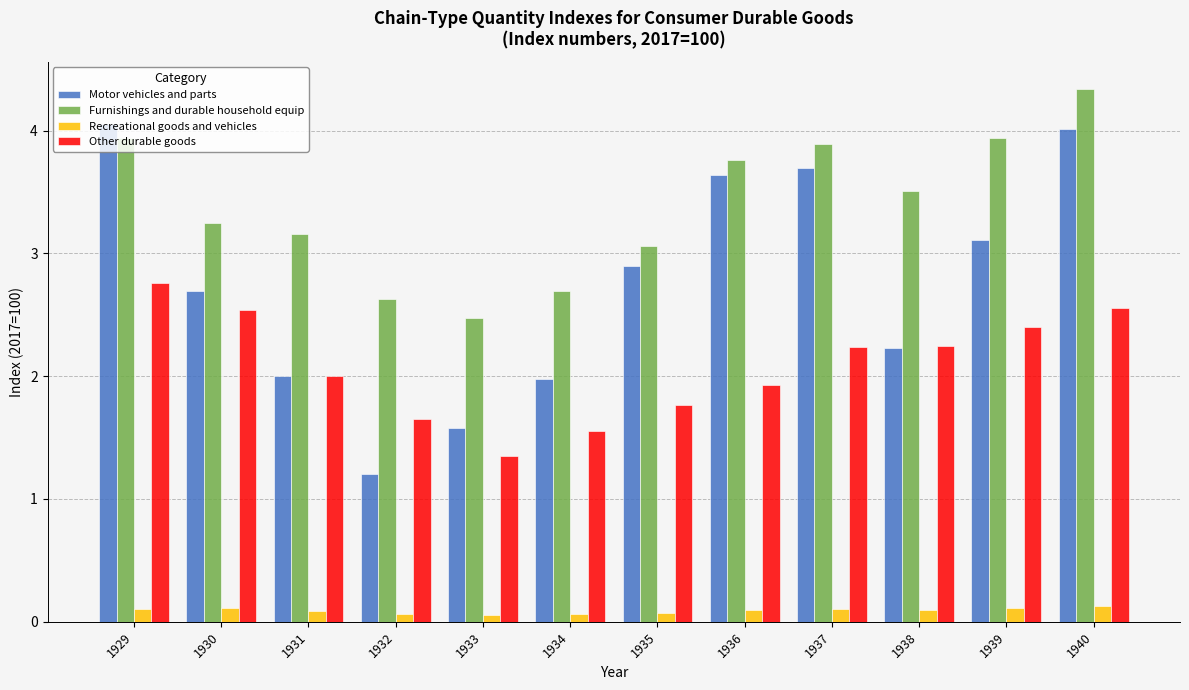

What is the approximate value of Furnishings and durable household equip at 1938?

3.5